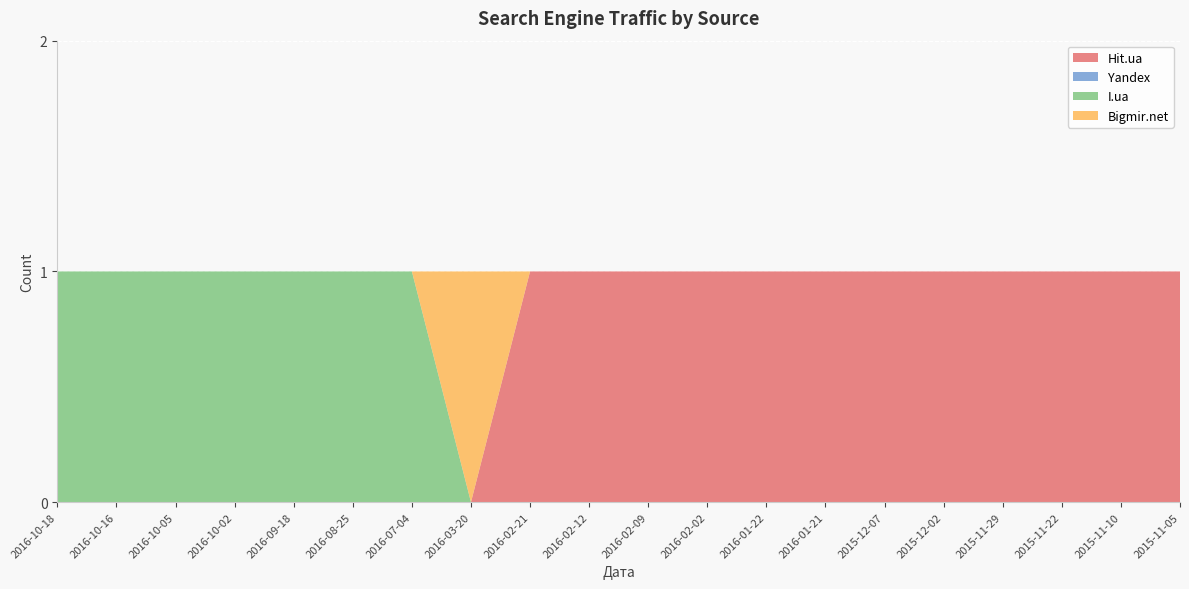

Reading left to right, extract all data points from this chart.

Hit.ua: 2016-10-18=0	2016-10-16=0	2016-10-05=0	2016-10-02=0	2016-09-18=0	2016-08-25=0	2016-07-04=0	2016-03-20=0	2016-02-21=1	2016-02-12=1	2016-02-09=1	2016-02-02=1	2016-01-22=1	2016-01-21=1	2015-12-07=1	2015-12-02=1	2015-11-29=1	2015-11-22=1	2015-11-10=1	2015-11-05=1
Yandex: 2016-10-18=0	2016-10-16=0	2016-10-05=0	2016-10-02=0	2016-09-18=0	2016-08-25=0	2016-07-04=0	2016-03-20=0	2016-02-21=0	2016-02-12=0	2016-02-09=0	2016-02-02=0	2016-01-22=0	2016-01-21=0	2015-12-07=0	2015-12-02=0	2015-11-29=0	2015-11-22=0	2015-11-10=0	2015-11-05=0
I.ua: 2016-10-18=1	2016-10-16=1	2016-10-05=1	2016-10-02=1	2016-09-18=1	2016-08-25=1	2016-07-04=1	2016-03-20=0	2016-02-21=0	2016-02-12=0	2016-02-09=0	2016-02-02=0	2016-01-22=0	2016-01-21=0	2015-12-07=0	2015-12-02=0	2015-11-29=0	2015-11-22=0	2015-11-10=0	2015-11-05=0
Bigmir.net: 2016-10-18=0	2016-10-16=0	2016-10-05=0	2016-10-02=0	2016-09-18=0	2016-08-25=0	2016-07-04=0	2016-03-20=1	2016-02-21=0	2016-02-12=0	2016-02-09=0	2016-02-02=0	2016-01-22=0	2016-01-21=0	2015-12-07=0	2015-12-02=0	2015-11-29=0	2015-11-22=0	2015-11-10=0	2015-11-05=0